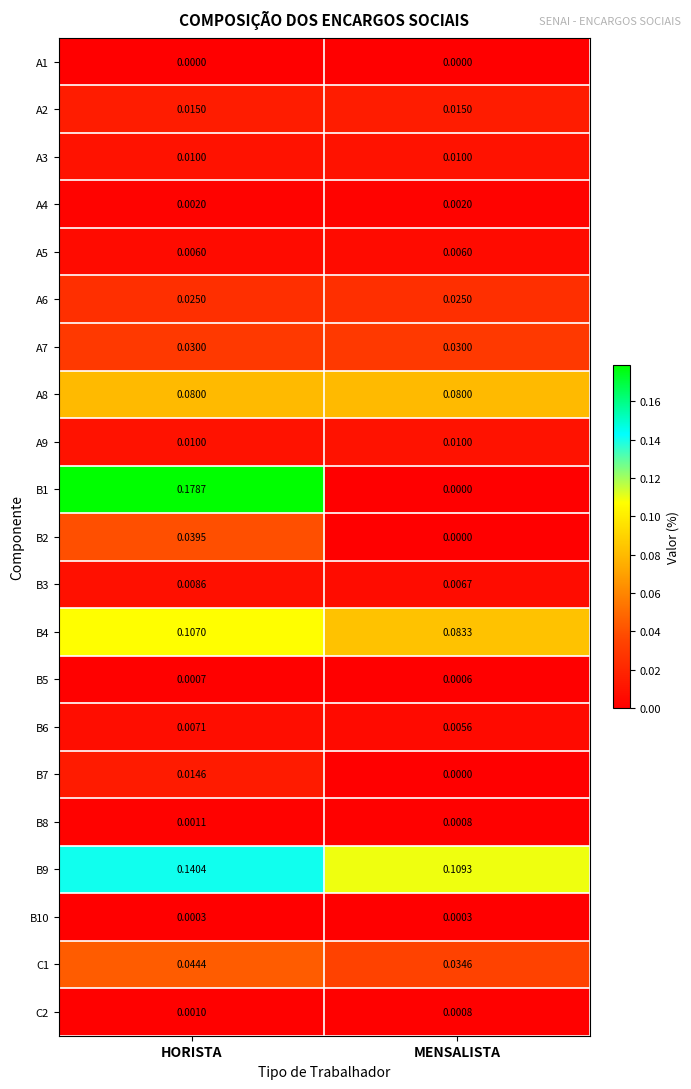

Which label corresponds to the largest value in the chart?

HORISTA